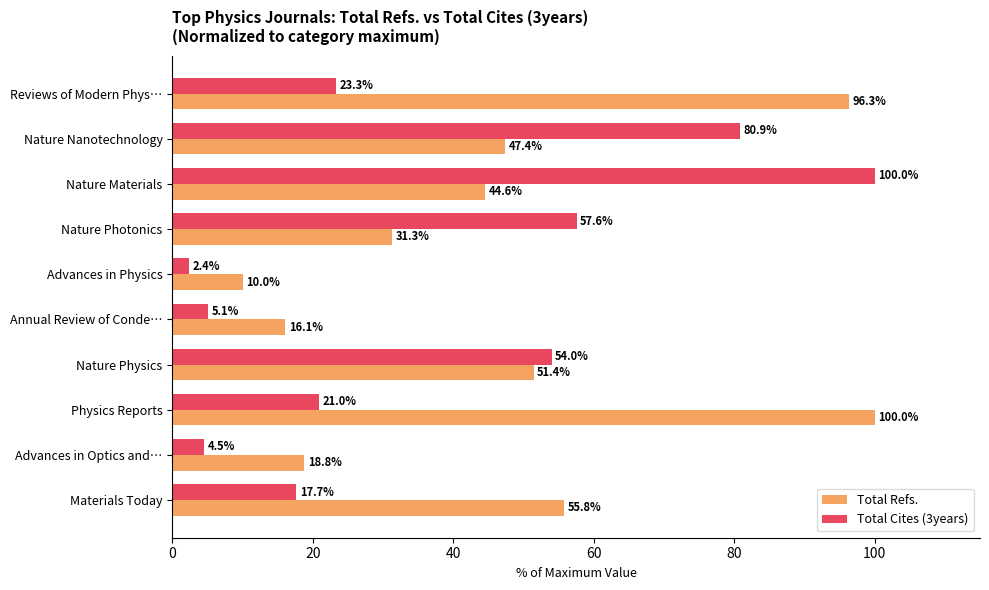

Rank the series at Nature Photonics from lowest to highest value.

Total Refs., Total Cites (3years)